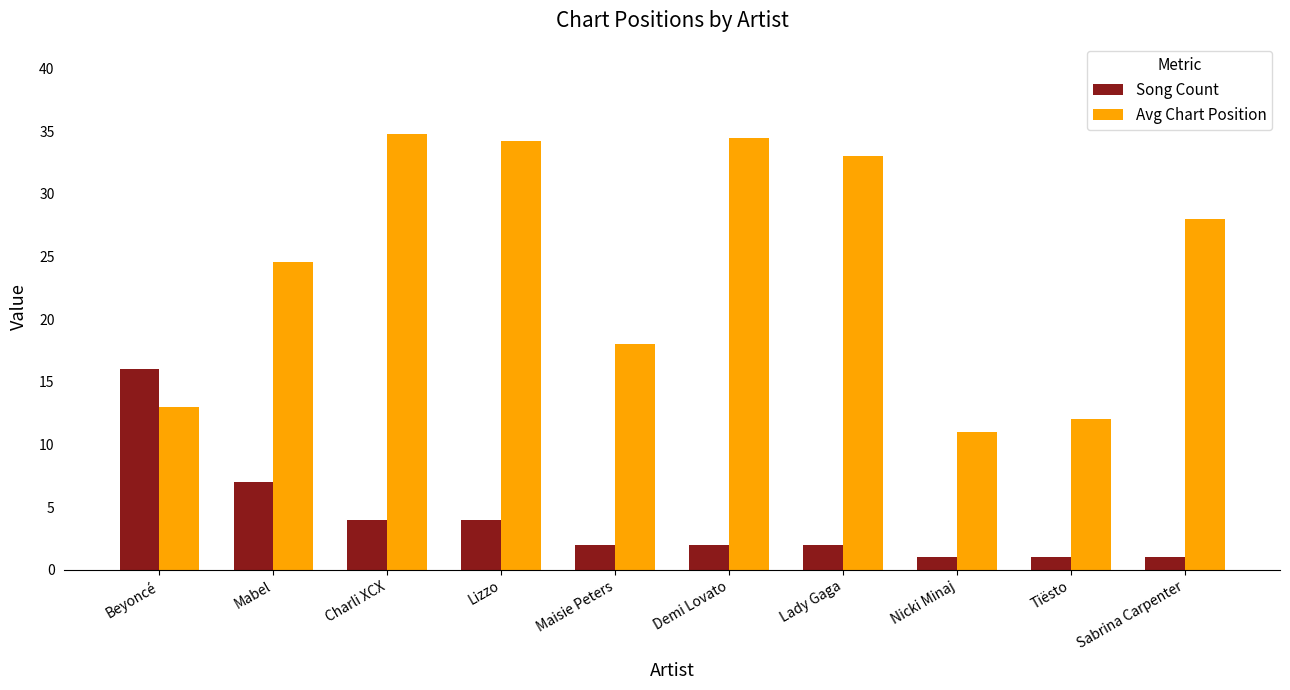

What are all the series names shown in the legend?

Song Count, Avg Chart Position